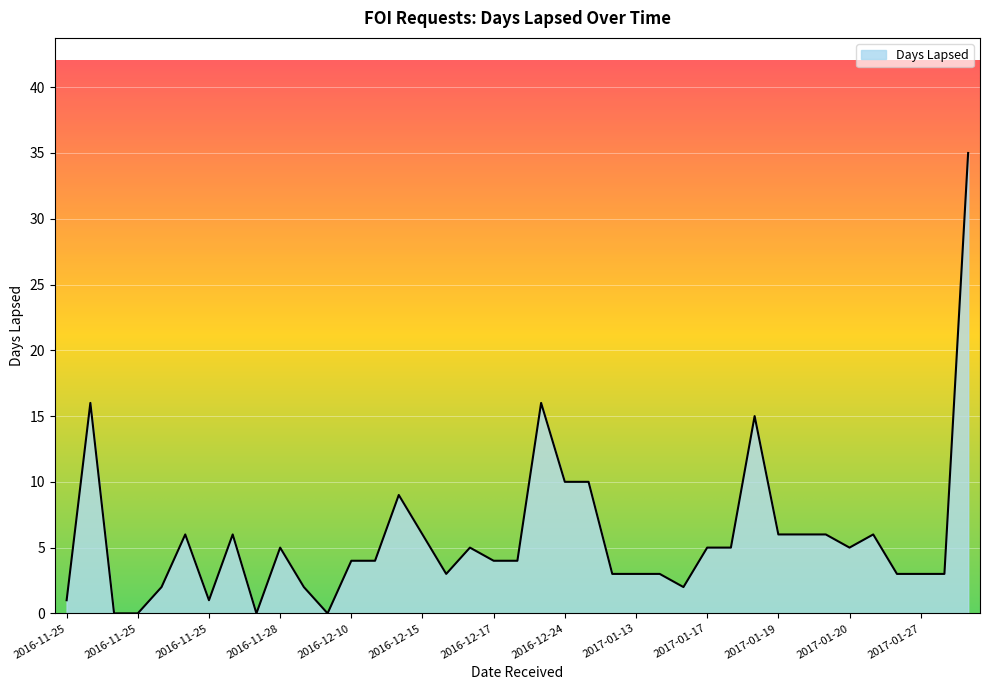

What is the difference between the maximum and minimum values?

35